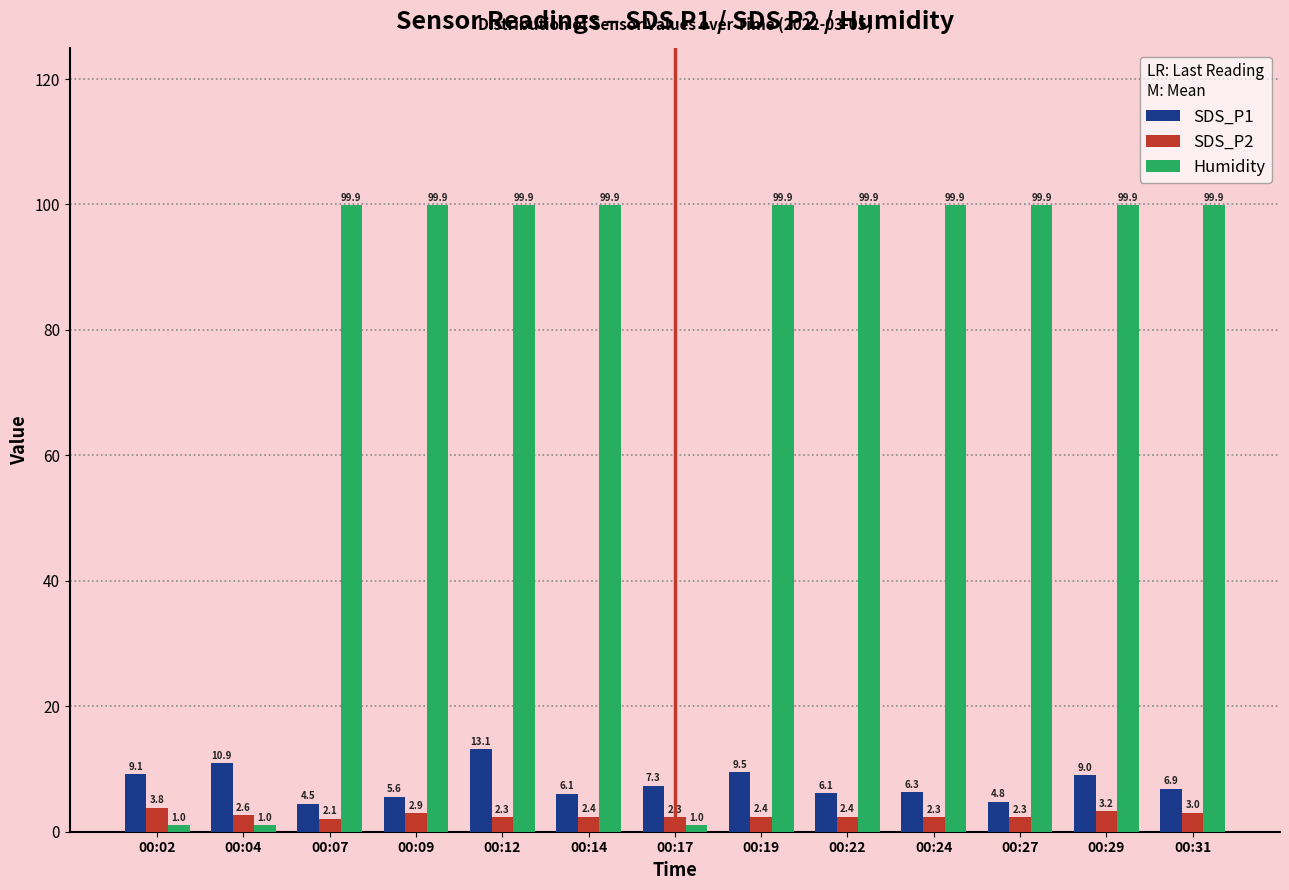

The value of Humidity at 00:19 is 63.0. True or false?

False